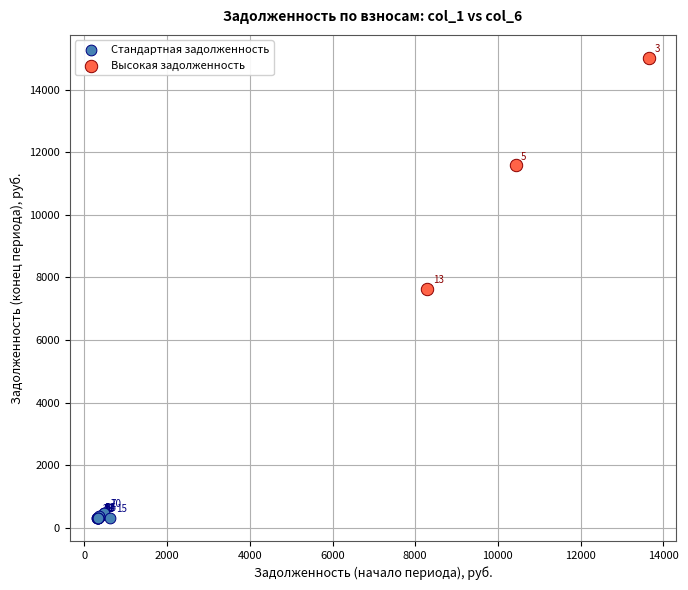

What are all the series names shown in the legend?

Стандартная задолженность, Высокая задолженность